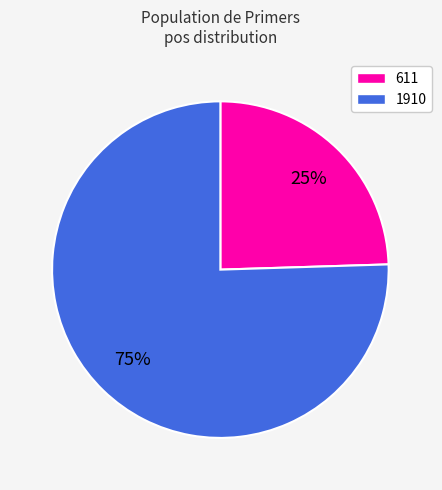

Between 1910 and 611, which is larger?

1910